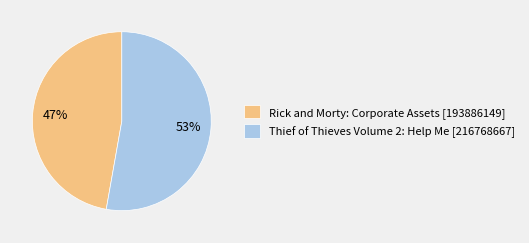

How many segments does this pie chart have?

2